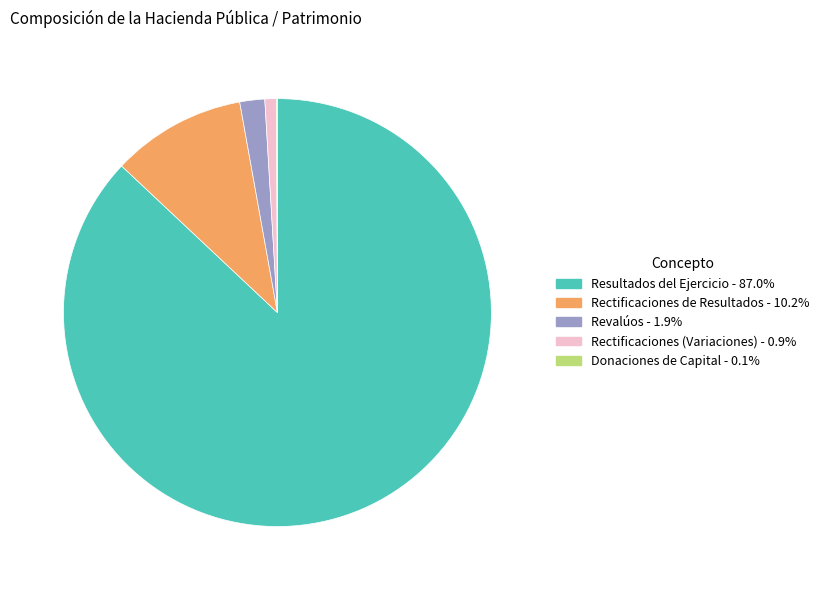

True or false: Revalúos accounts for 2% of the total.

True